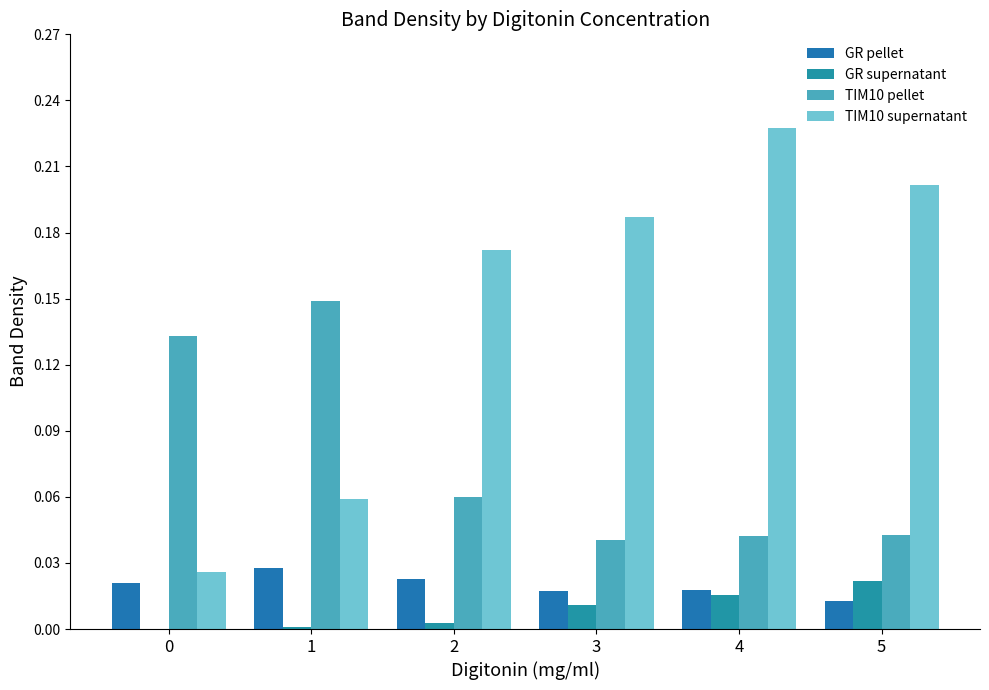

The GR pellet series shows 0.0 at 5. True or false?

False